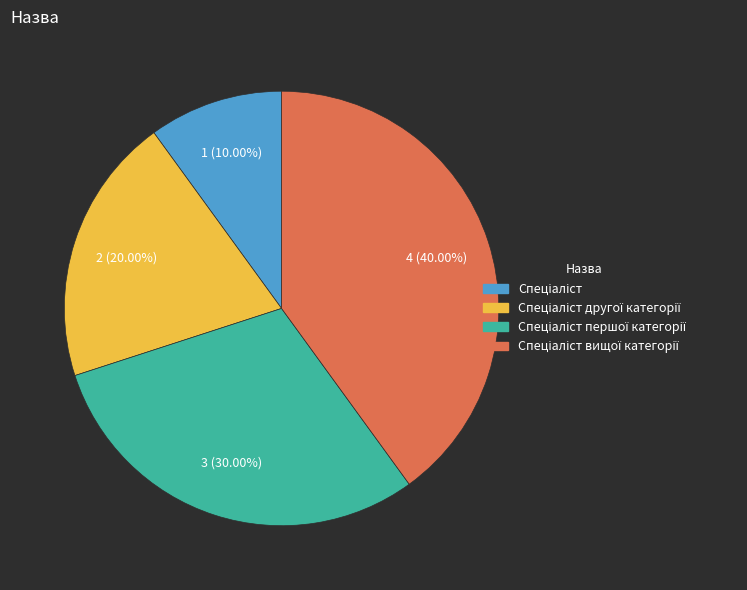

Does any single category account for the majority?

No